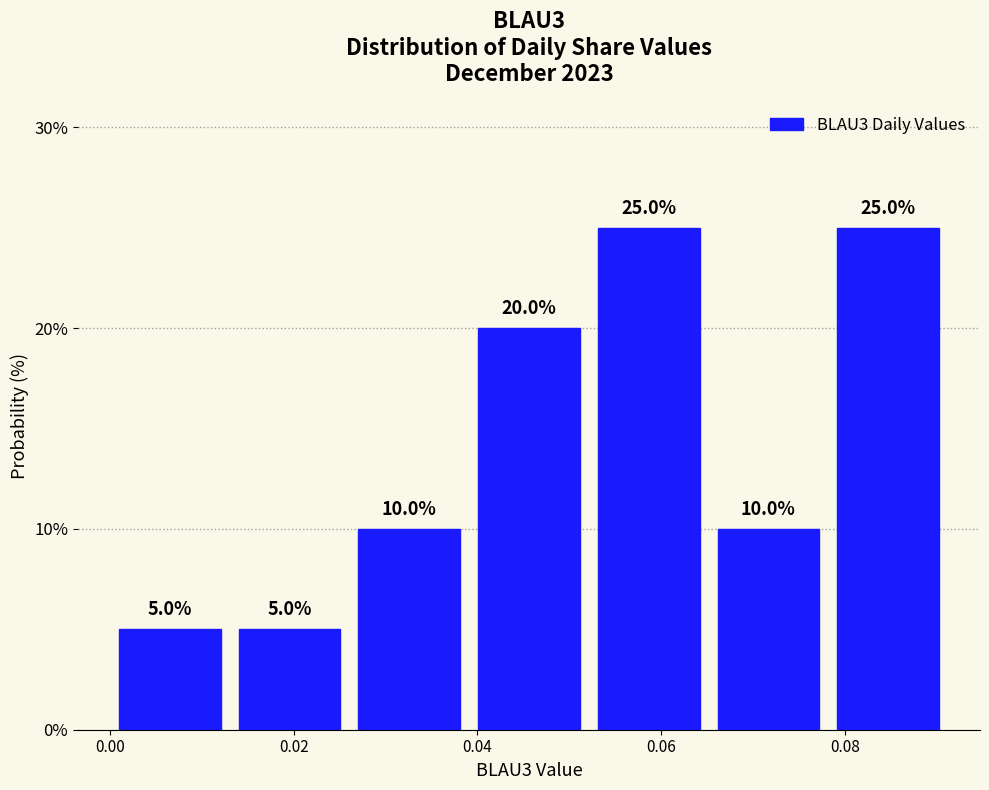

Reading left to right, transcribe this chart: for each bar, give the range it covers on the x-axis and its height. The bar edges are not printed on the chart, so give them approximately, as read against the axis.

0.000 to 0.014: 5.0
0.014 to 0.026: 5.0
0.026 to 0.040: 10.0
0.040 to 0.052: 20.0
0.052 to 0.066: 25.0
0.066 to 0.078: 10.0
0.078 to 0.092: 25.0